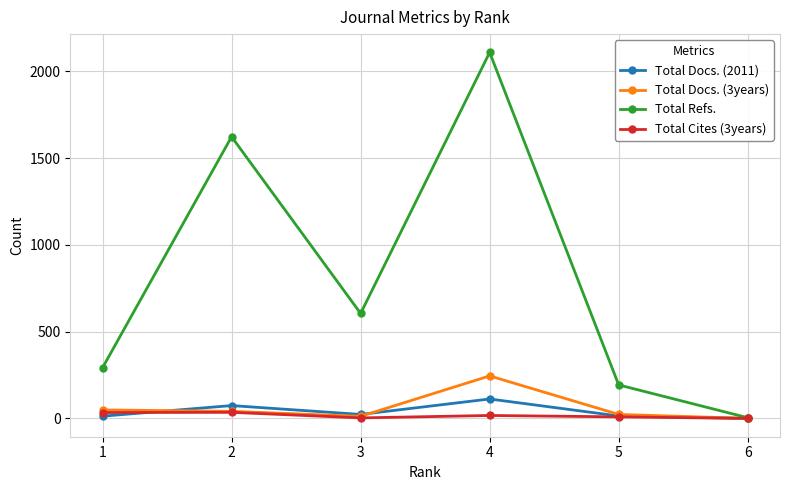

Does the chart display data point markers on the line(s)?

Yes